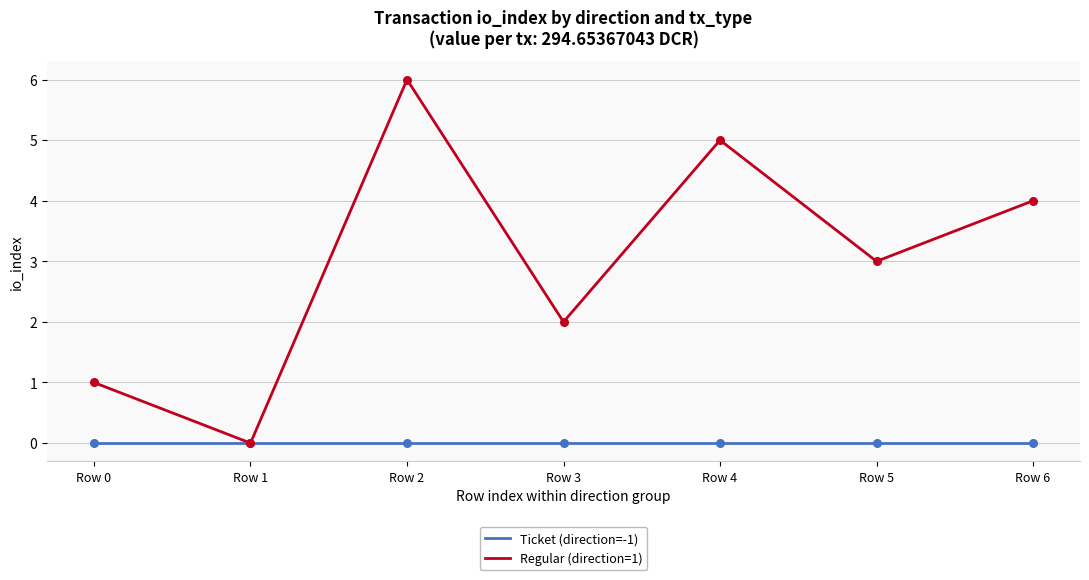

Which series has the widest spread of values?

Regular (direction=1)